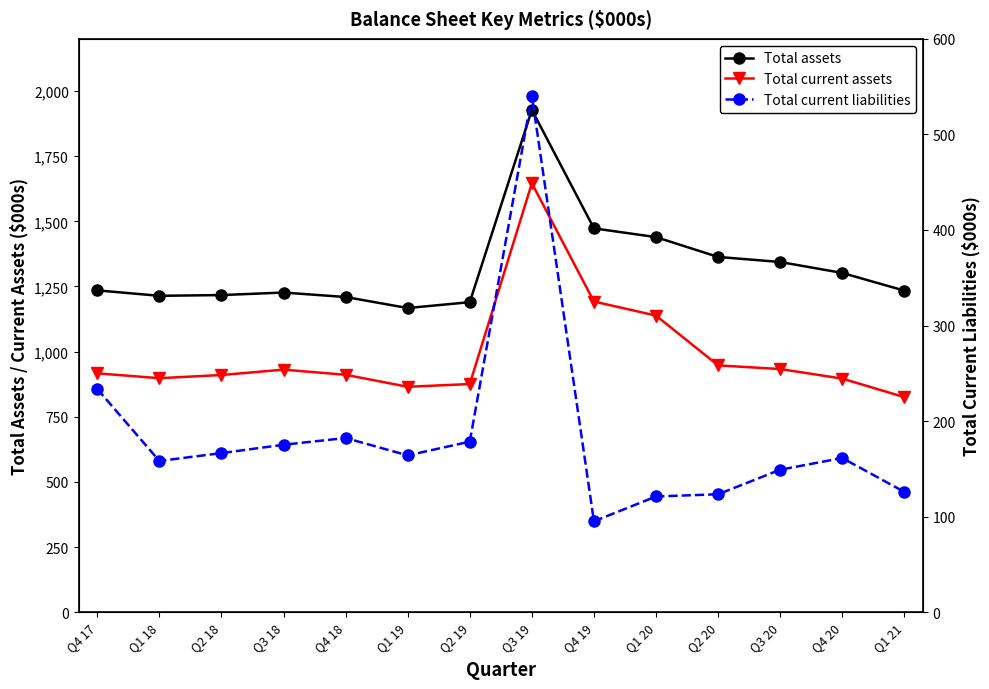

Reading right to left, list all the values displayed in this chart.

Total assets: 1233931	1301889	1343852	1363230	1439304	1472911	1927518	1189692	1167151	1209497	1226626	1216968	1214066	1234965
Total current assets: 825272	896393	933072	947139	1138208	1192076	1646046	875542	865001	910991	930776	910143	897974	916592
Total current liabilities: 125884	161382	149075	123423	121110	95118	540739	178481	164100	182306	175243	166508	158272	233605